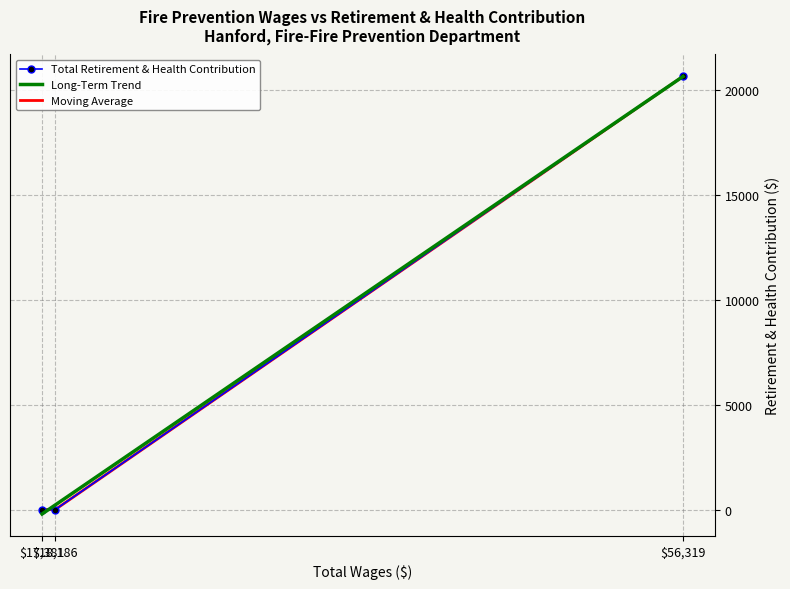

Which series has the largest total across all categories?

Long-Term Trend